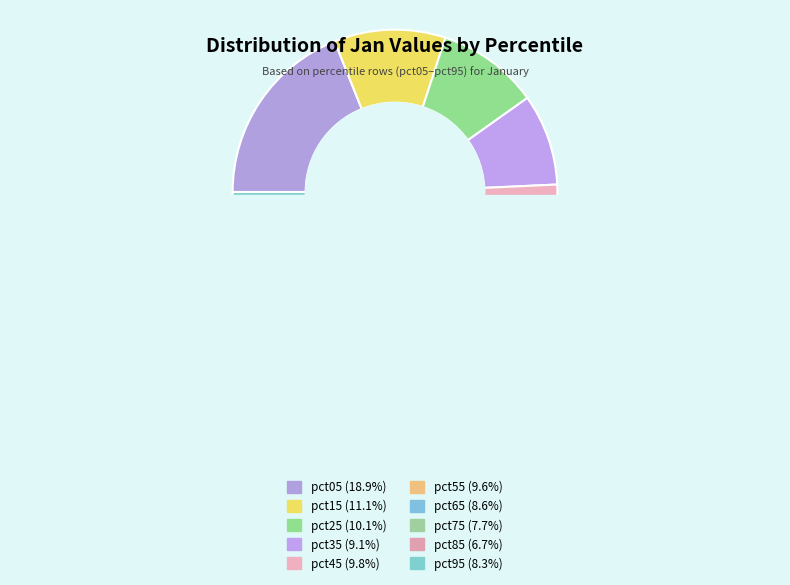

Is there a majority slice in this chart?

No